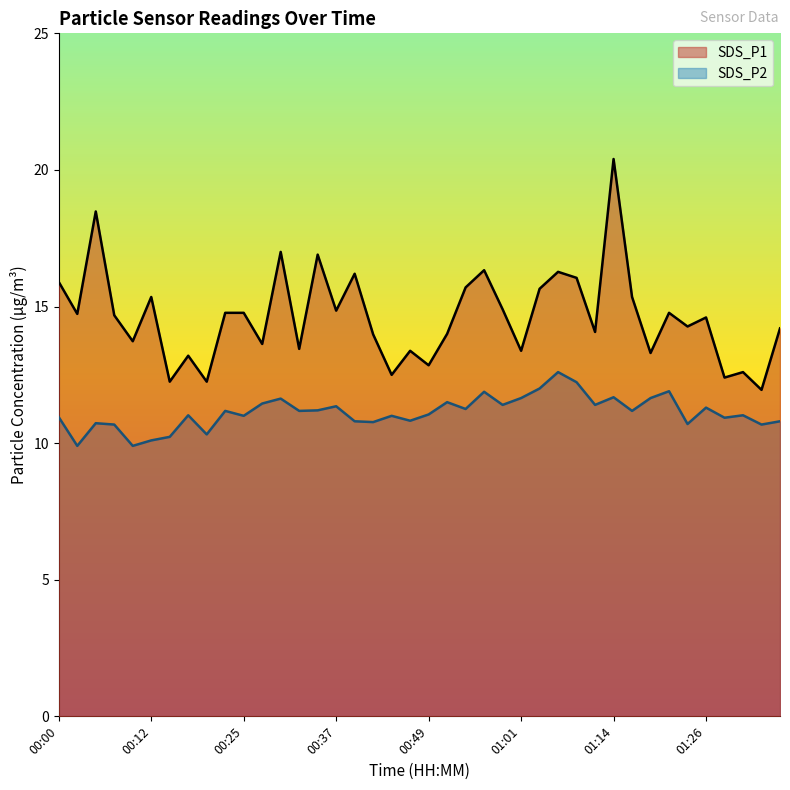

Between 01:01 and 00:02, which is larger?

00:02